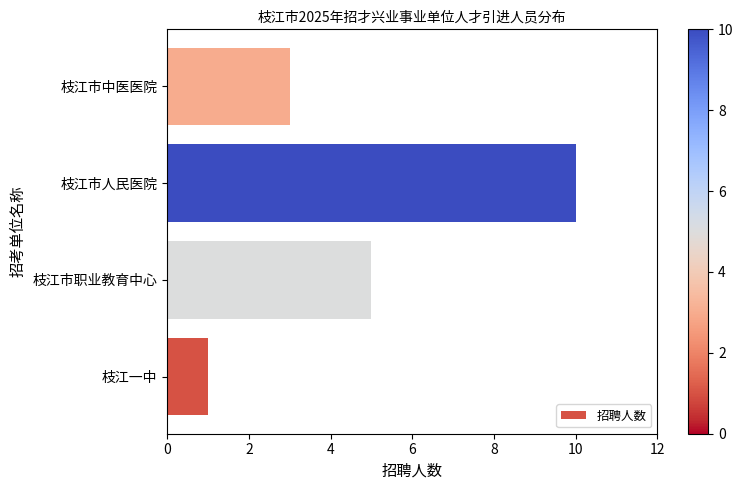

What is the maximum value shown in the chart?

10